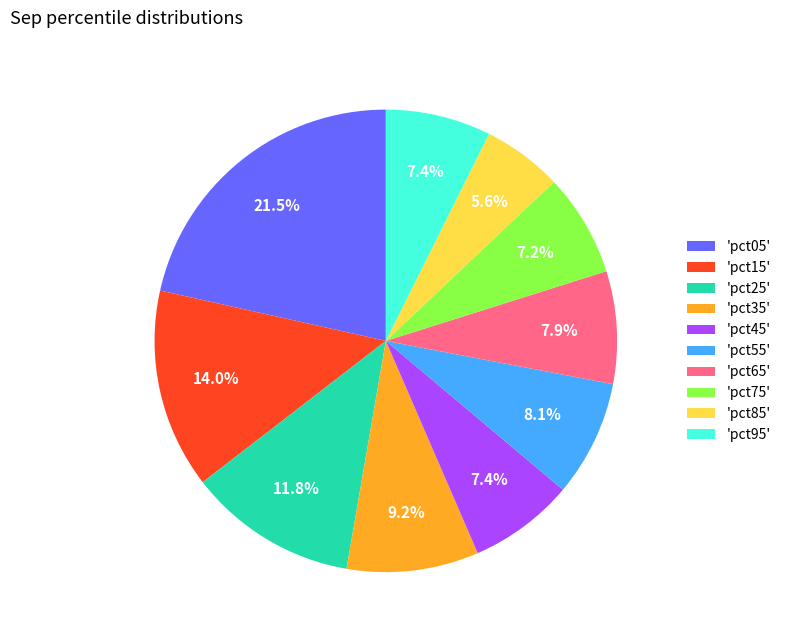

What percentage do 'pct35' and 'pct65' together represent?

17.1%